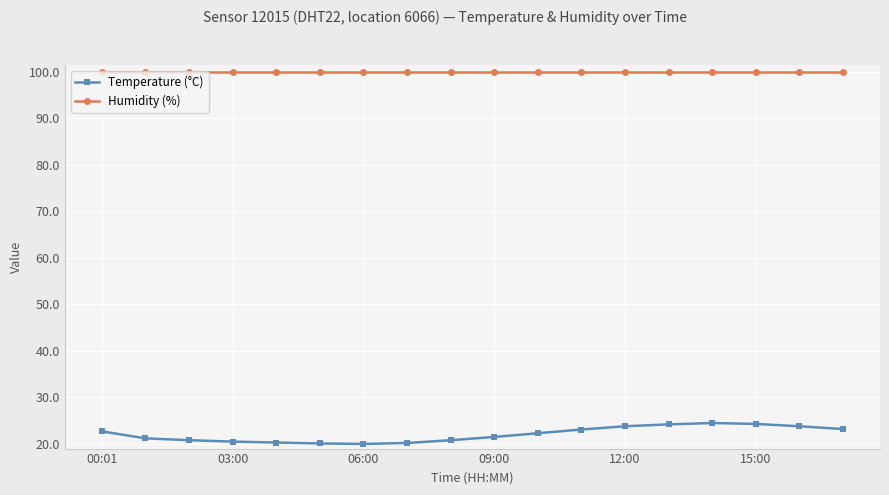

How many lines are shown in the chart?

2